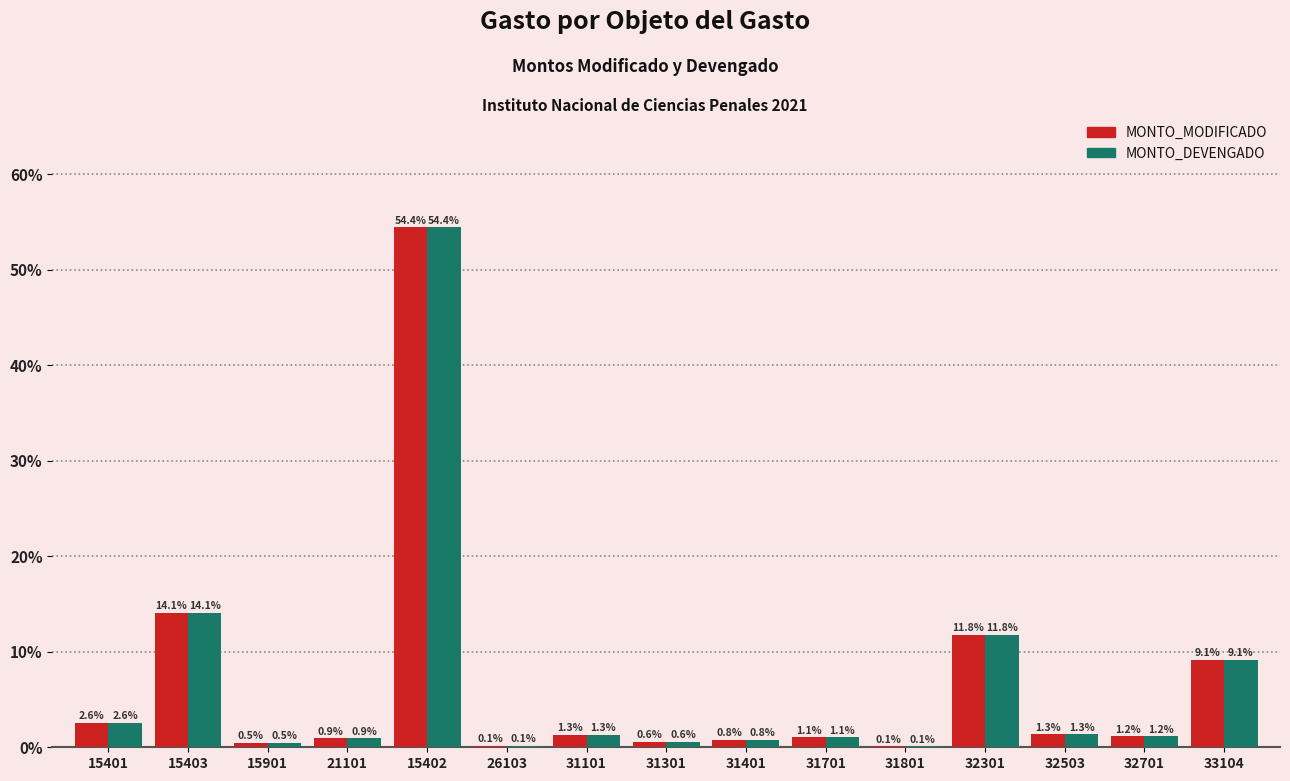

Where does the MONTO_DEVENGADO series first go above 1?

15401